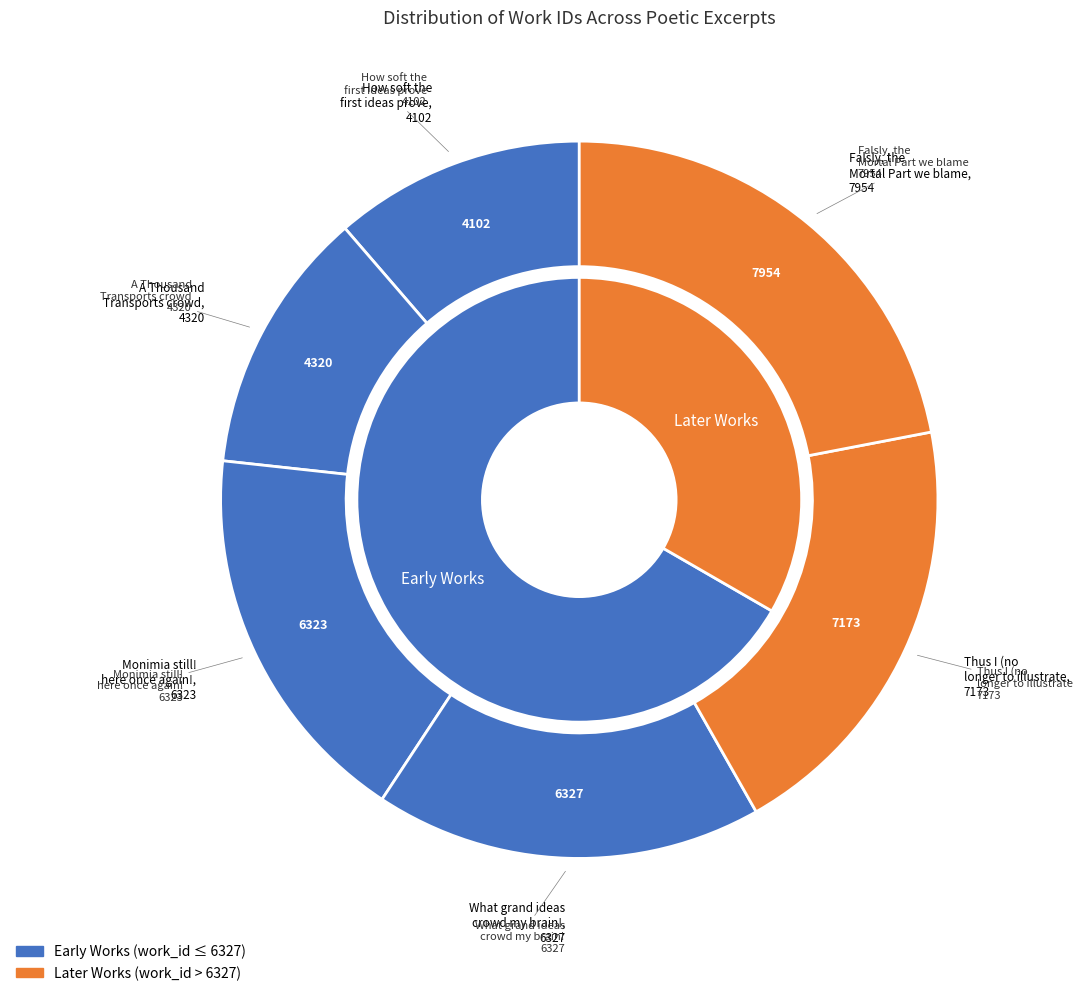

What is the change in value from Monimia still! here once again! to Falsly, the Mortal Part we blame?

+1631